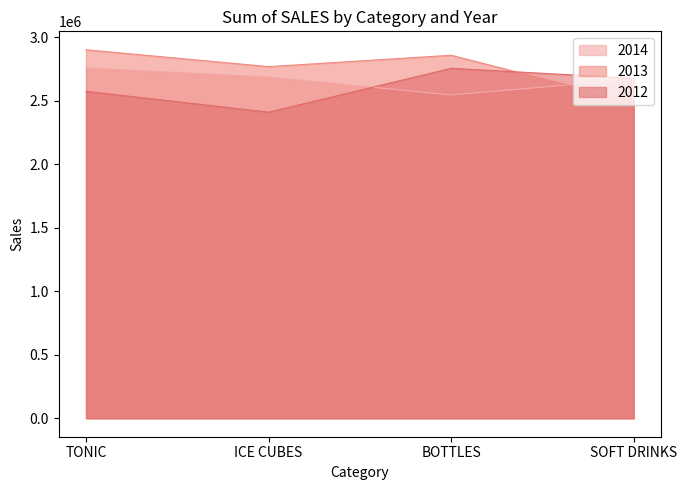

What is the spread (max minus min) of values at ICE CUBES?

358731